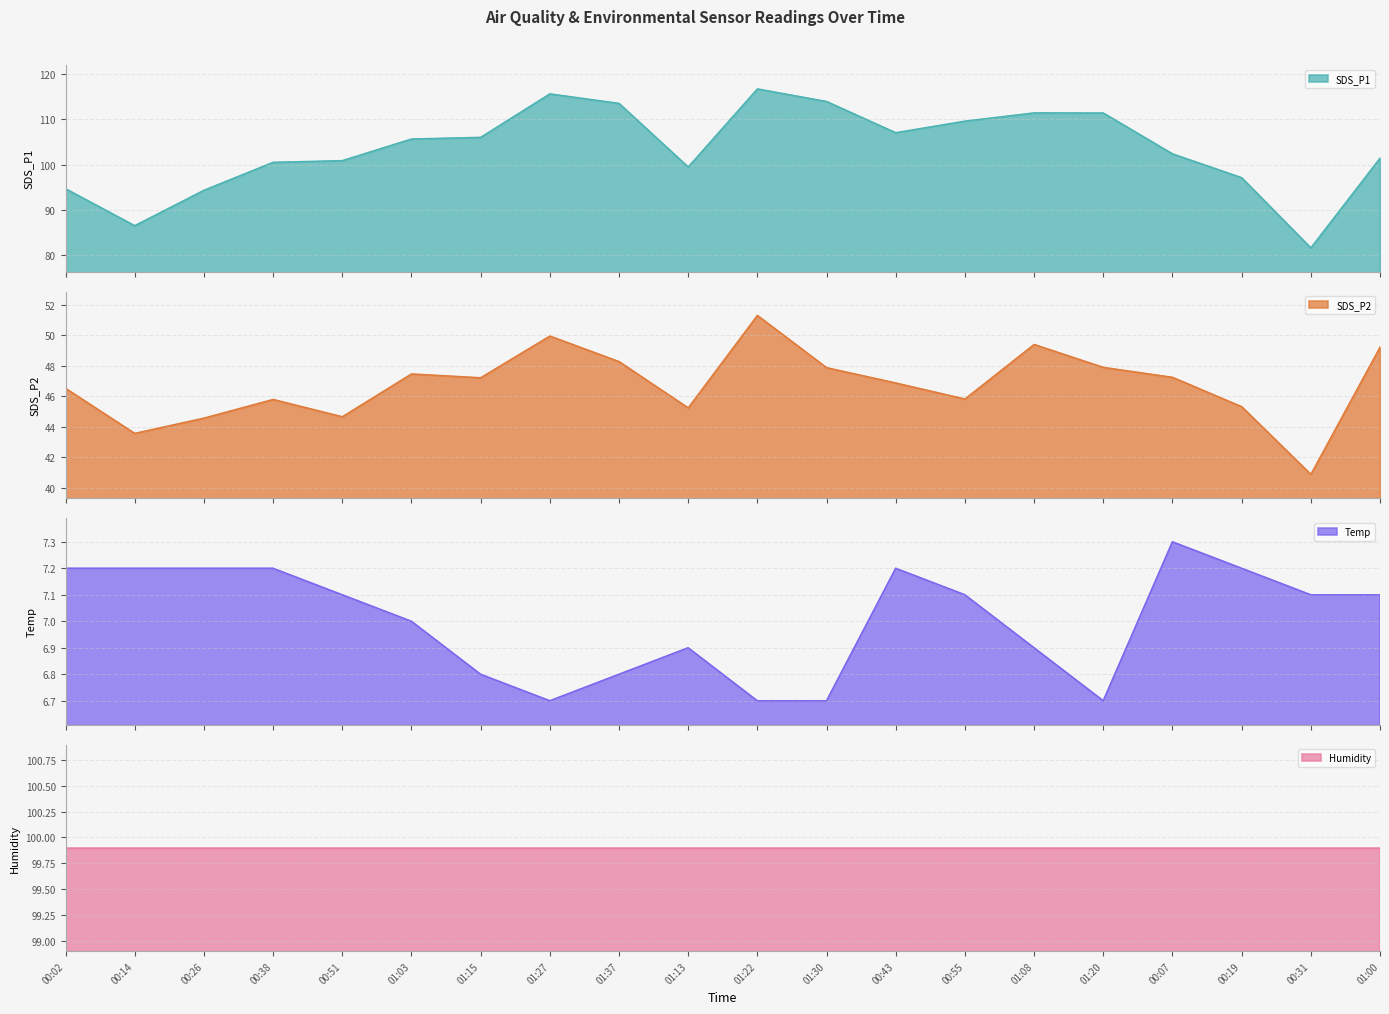

What is the label of the 7th point from the left?

01:15